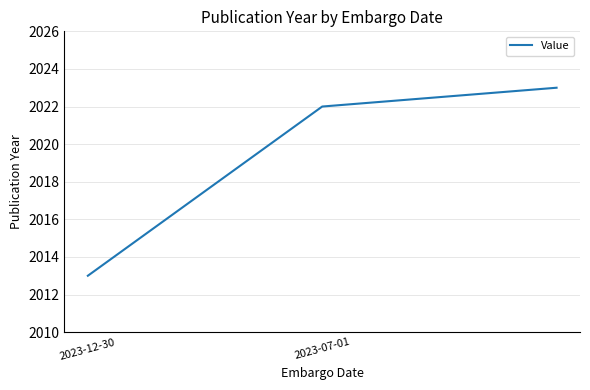

What is the sum of all values?

6058